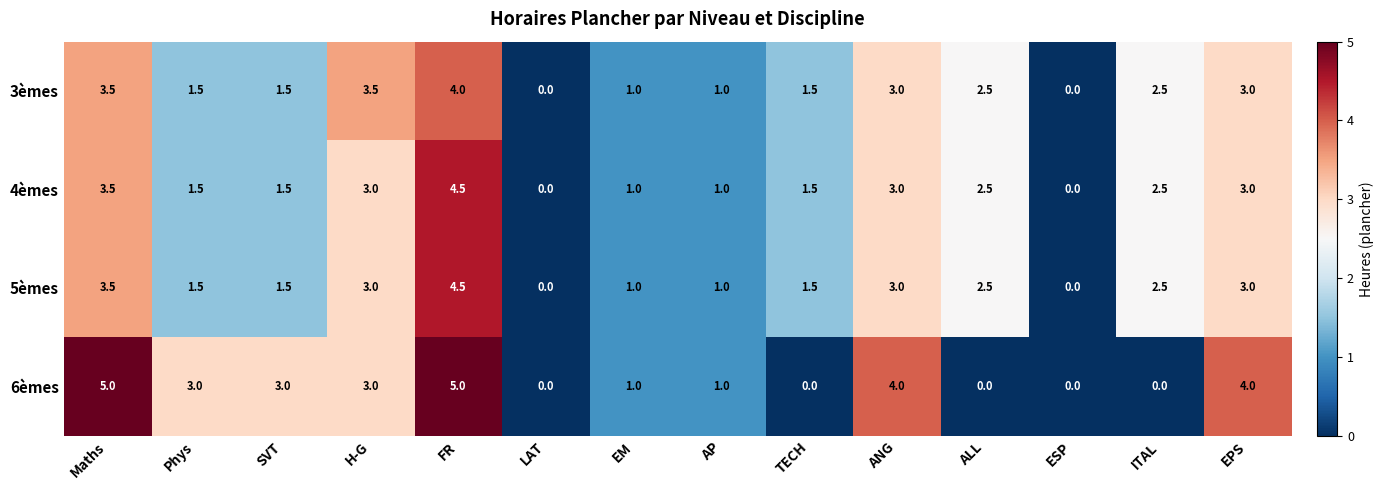

What is the greatest value displayed?

5.0